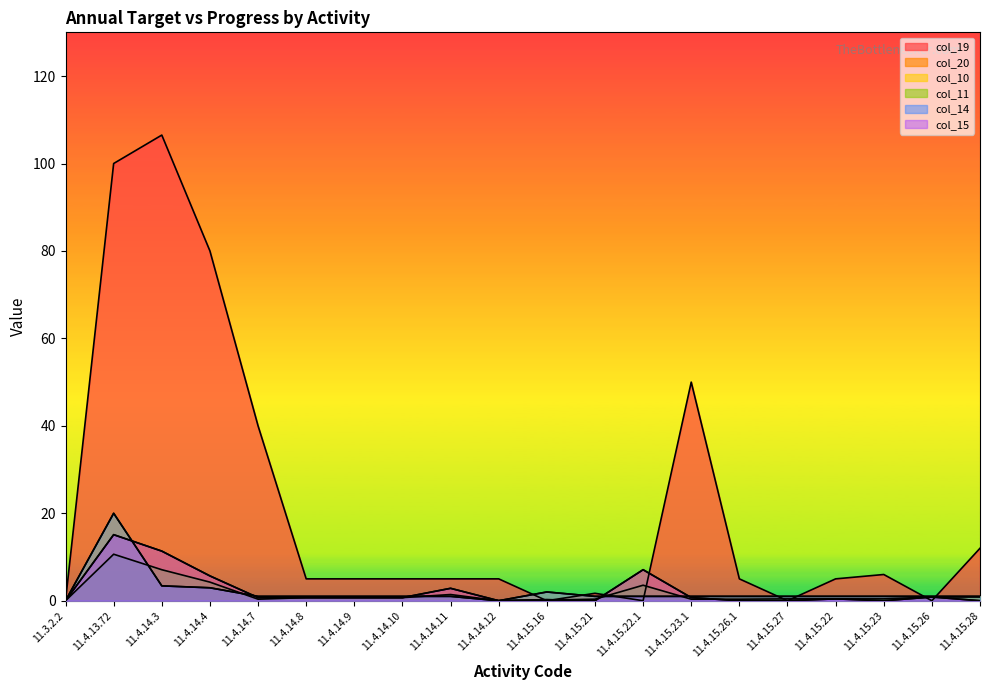

How many values in the col_15 series exceed 0?

13